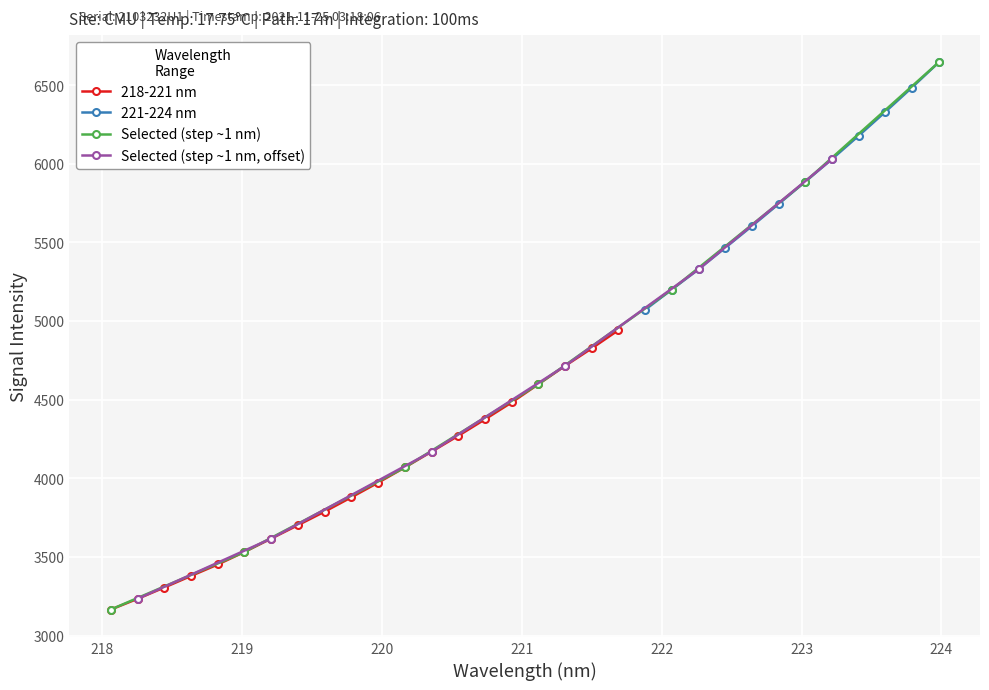

True or false: 218-221 nm has more than 2 points higher than both neighbors.

False